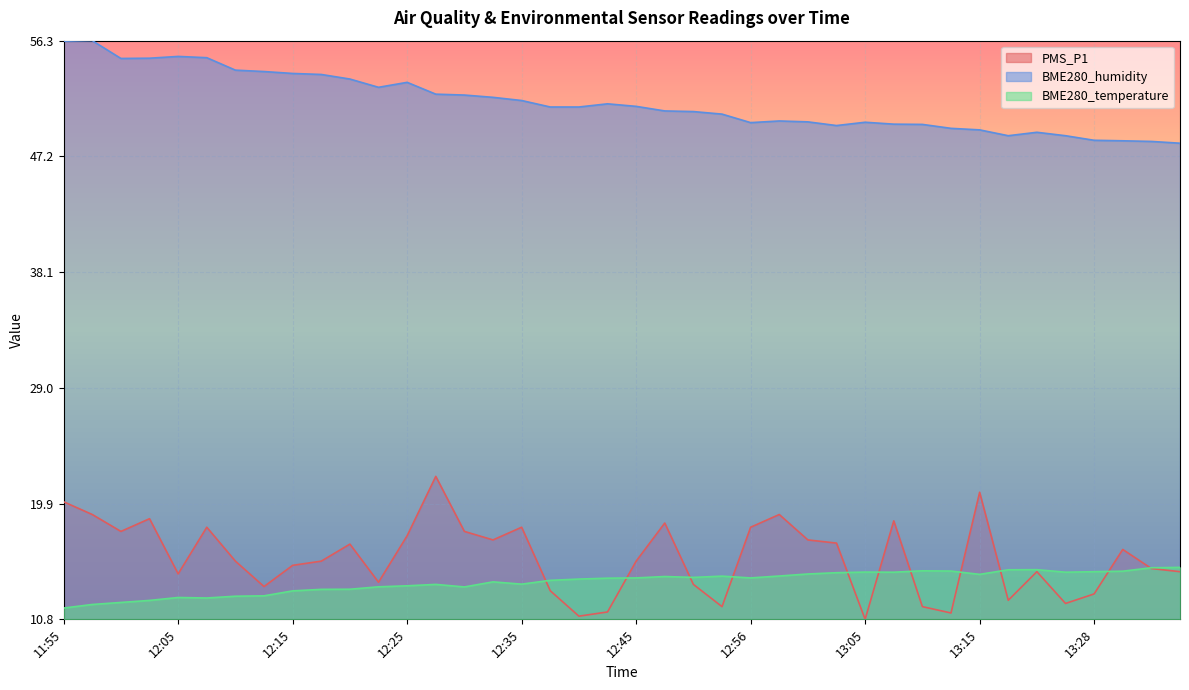

At which label does PMS_P1 reach its minimum?

13:05